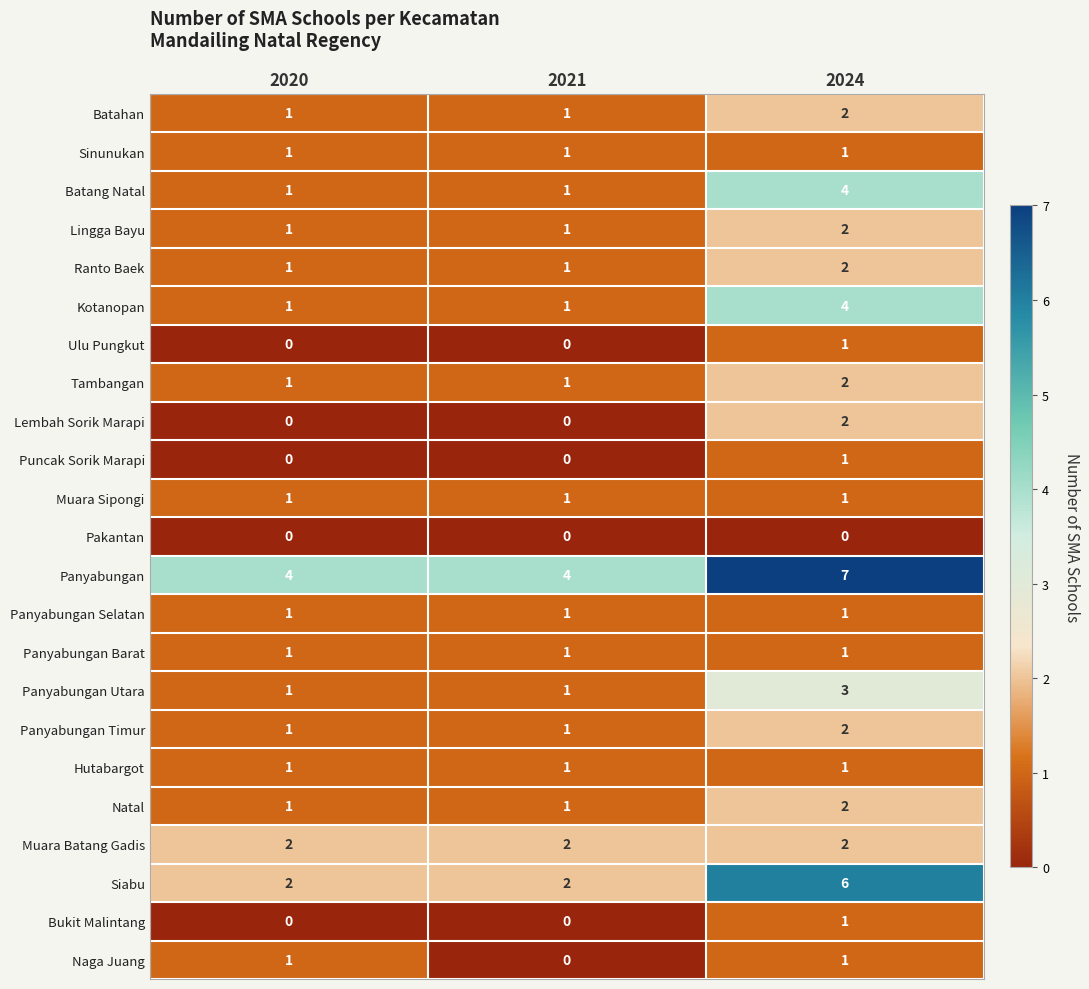

What is the difference between the Siabu values at 2024 and 2021?

4